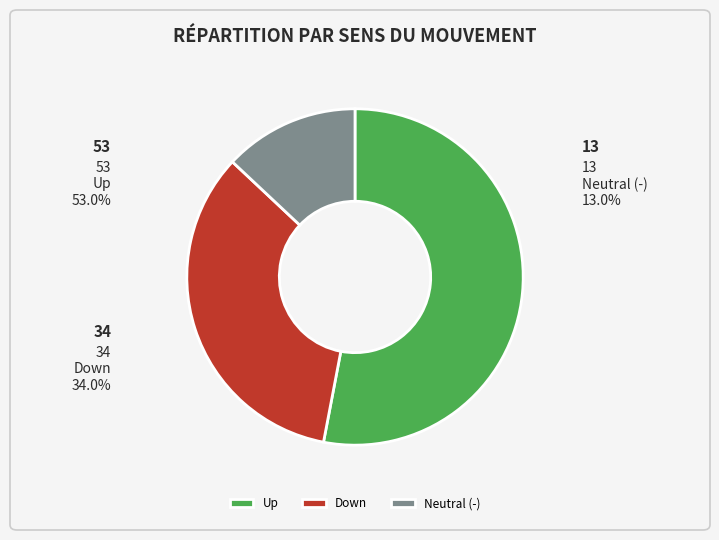

Which slice represents more than half of the pie?

up